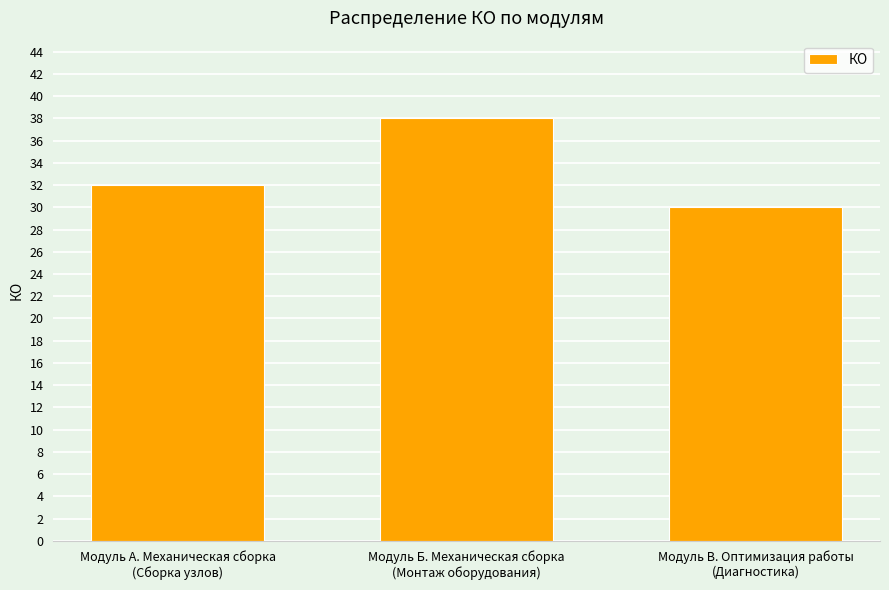

What is the label of the 2nd bar from the right?

Модуль Б. Механическая сборка
(Монтаж оборудования)